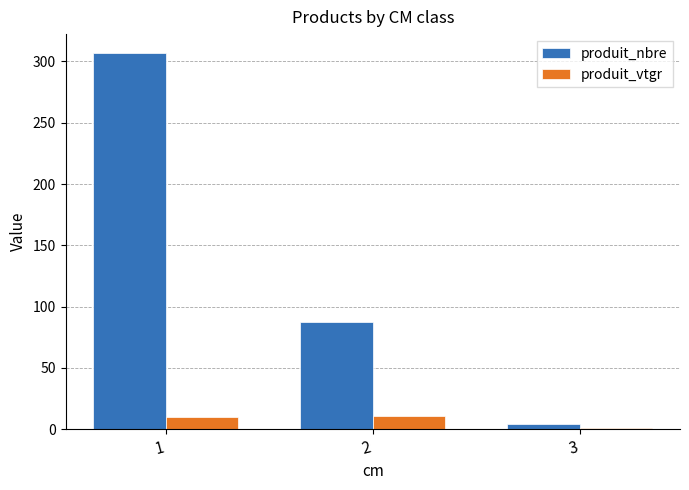

What is the highest value of the produit_vtgr series?

10.9